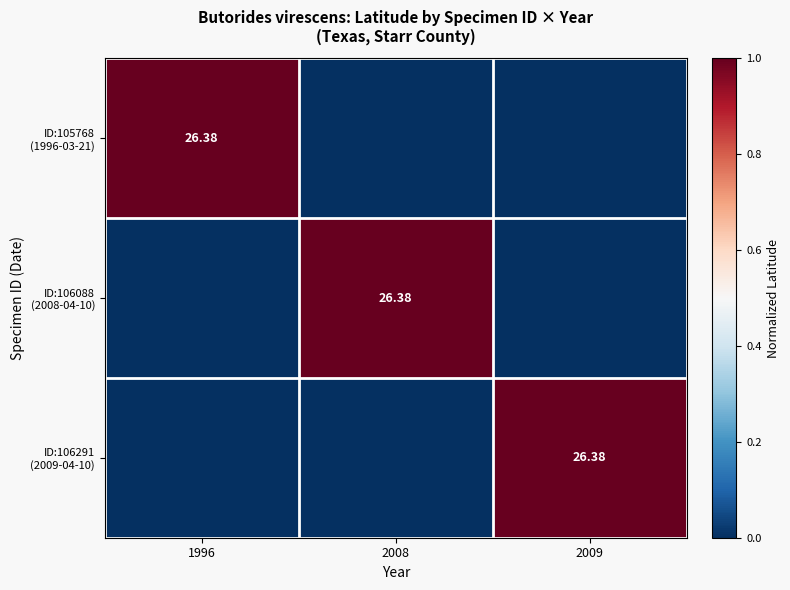

How many categories are shown in the chart?

3